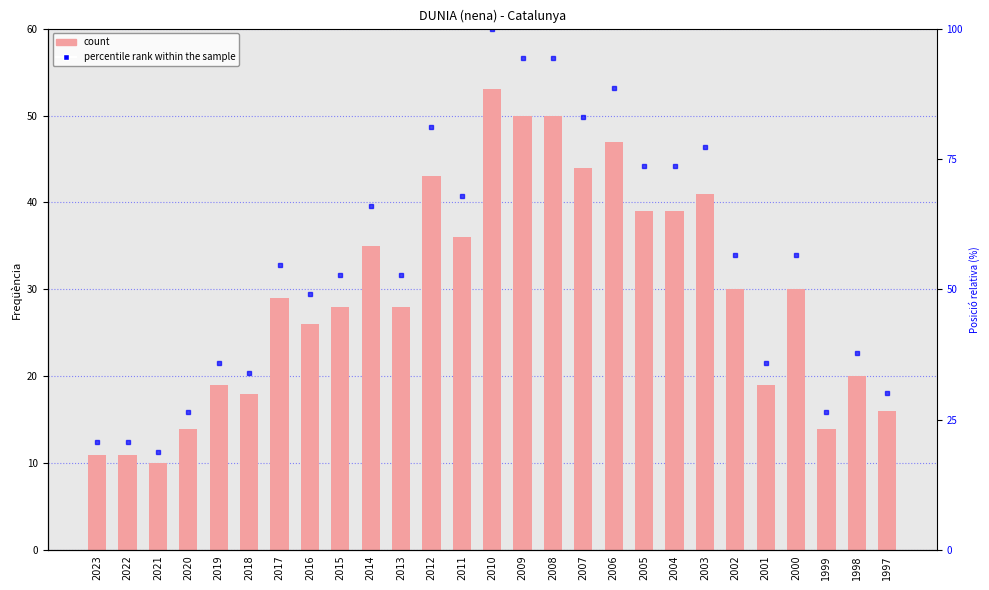

Reading left to right, transcribe all the data shown in this chart.

2023=11	2022=11	2021=10	2020=14	2019=19	2018=18	2017=29	2016=26	2015=28	2014=35	2013=28	2012=43	2011=36	2010=53	2009=50	2008=50	2007=44	2006=47	2005=39	2004=39	2003=41	2002=30	2001=19	2000=30	1999=14	1998=20	1997=16